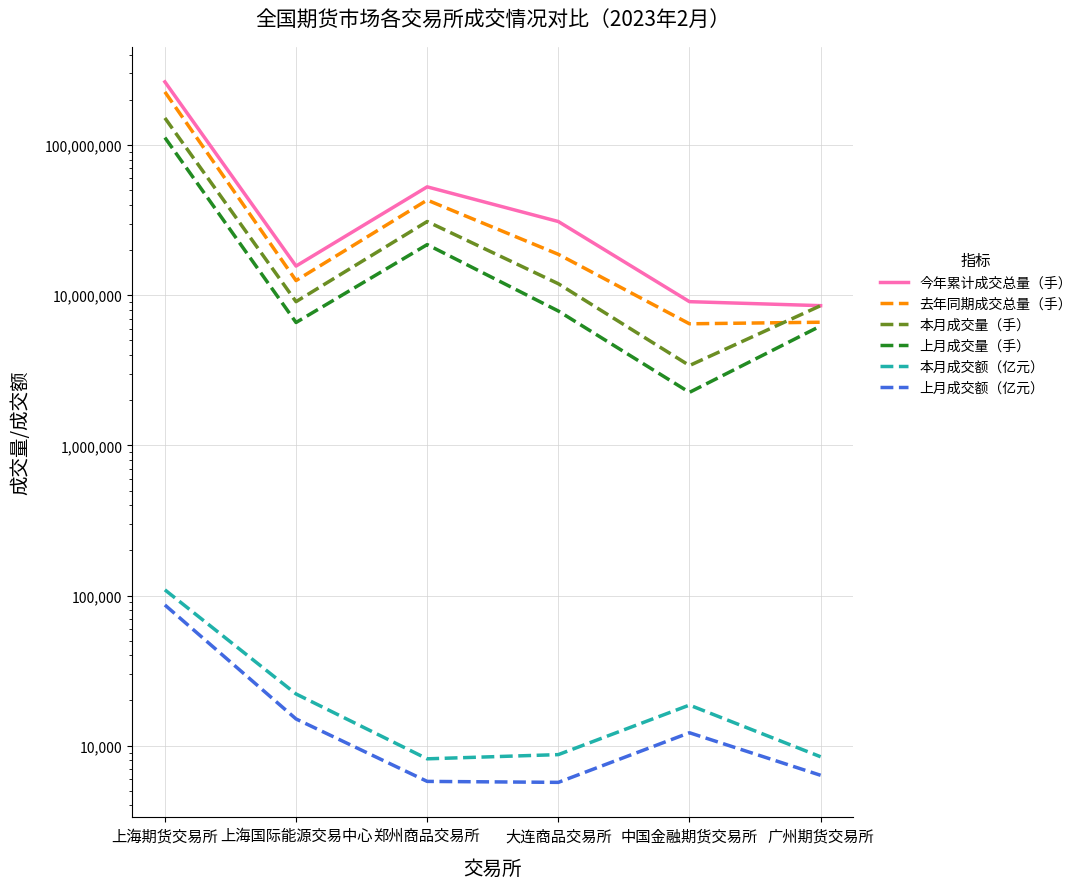

How many lines are shown in the chart?

6